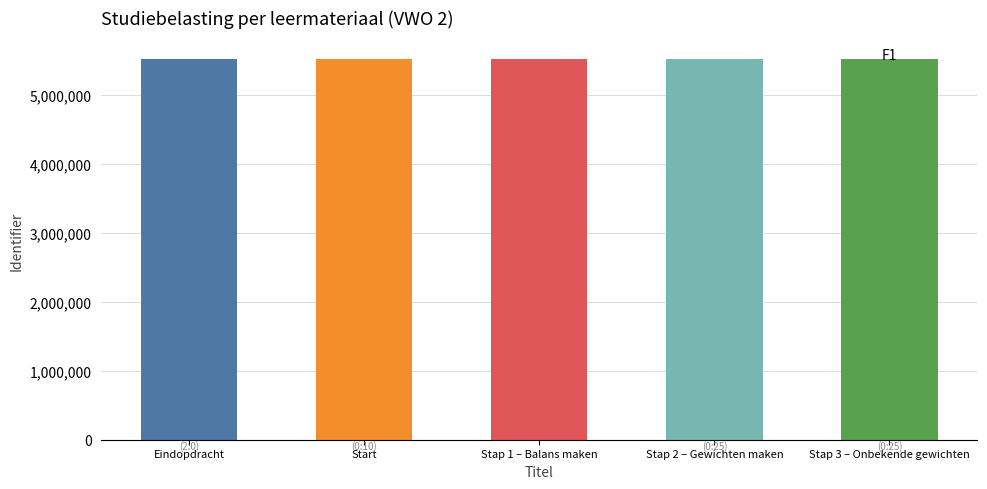

What is the minimum value shown in the chart?

5511329